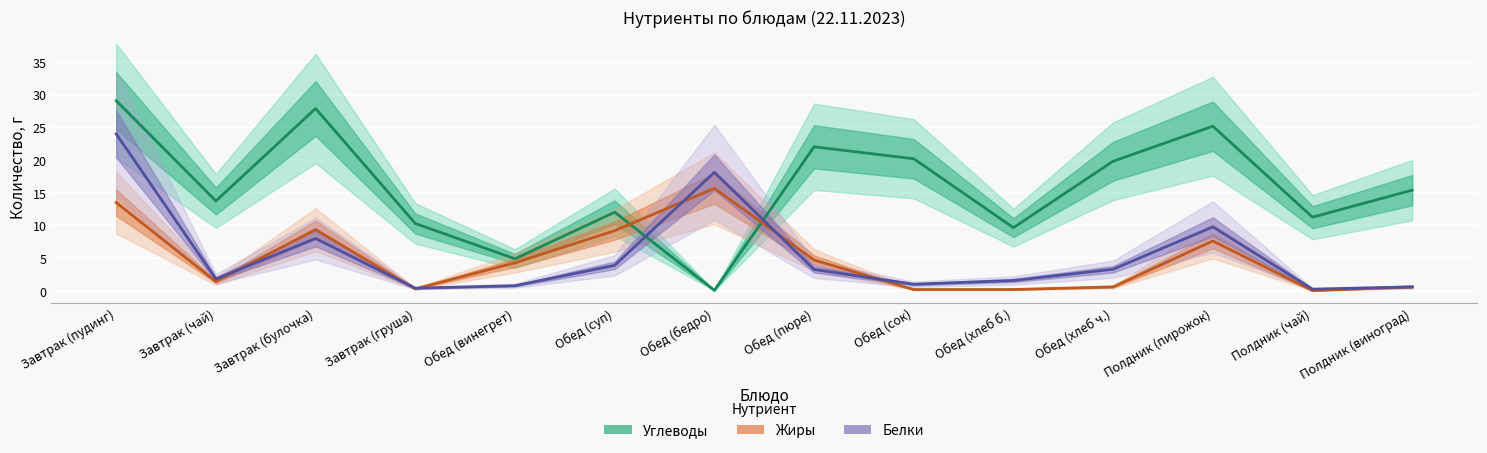

Where does the Белки series first go above 3?

Завтрак (пудинг)